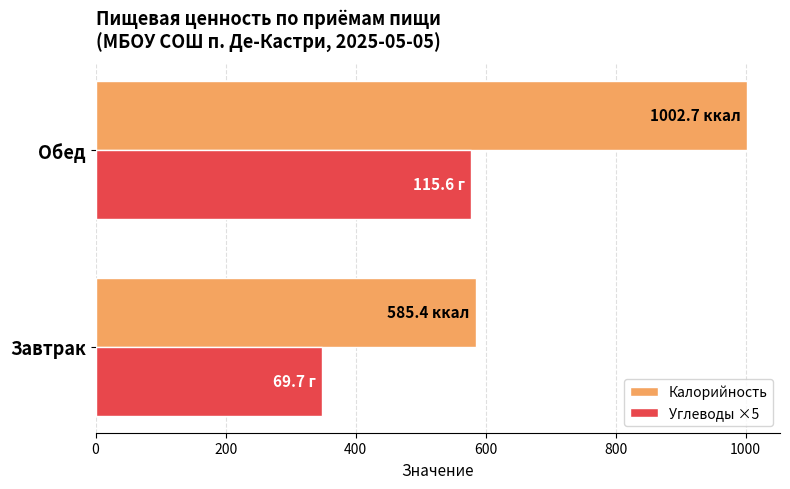

Which label corresponds to the largest value in the chart?

Обед